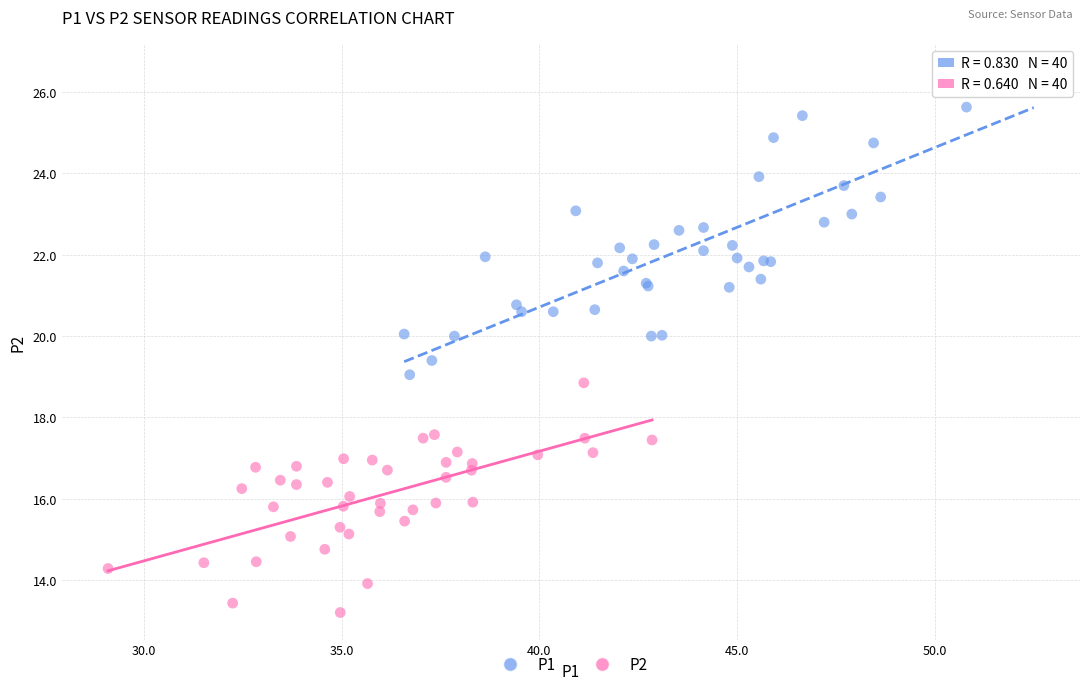

Which series has the widest spread of Y values?

P1